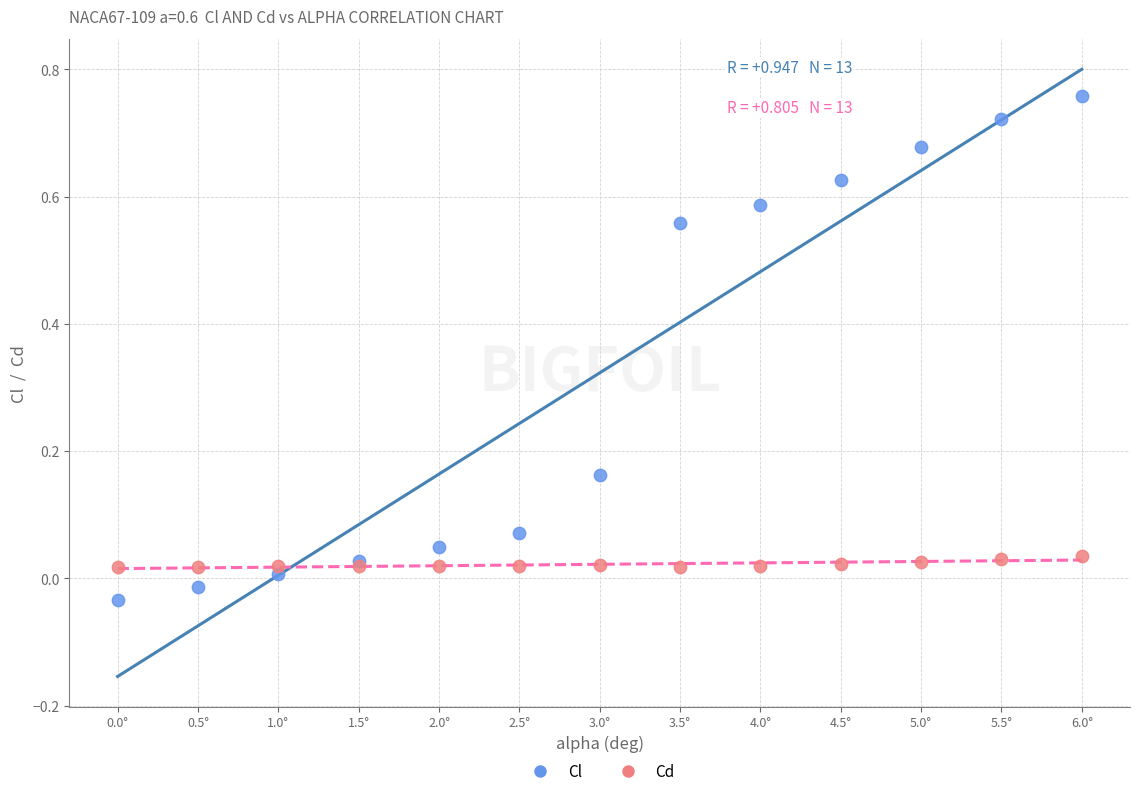

Which series reaches the maximum Y coordinate?

Cl